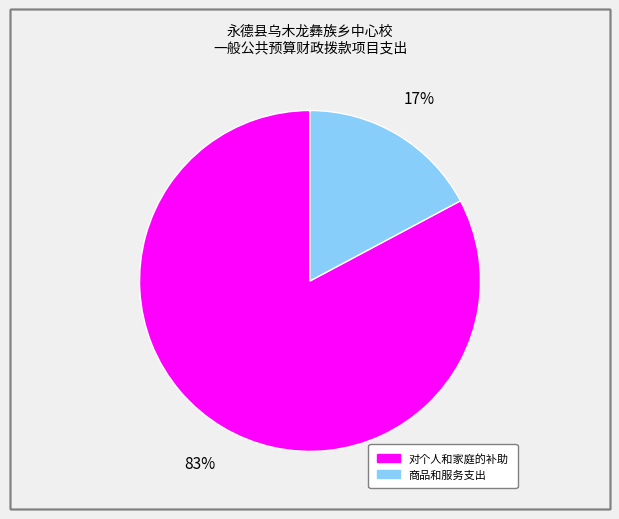

Is there any slice that represents more than half of the pie?

Yes